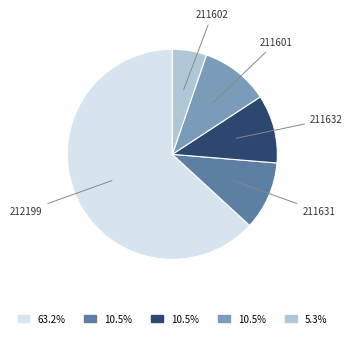

What is the ratio of the value at 211602 to the value at 211601?

0.5